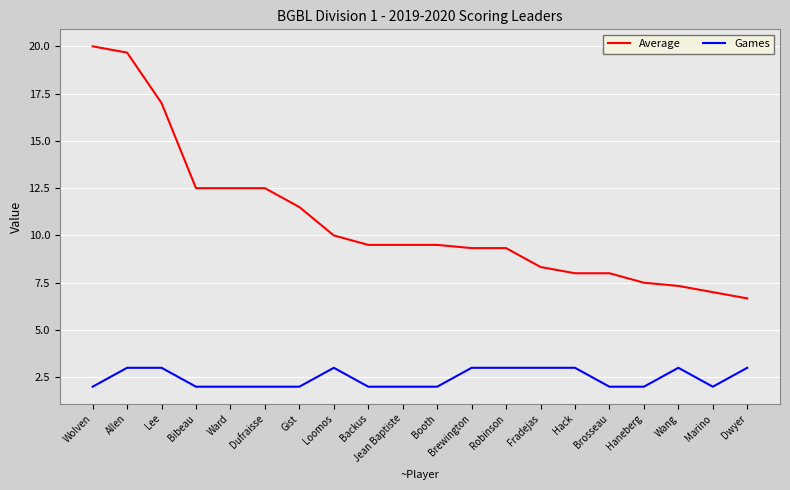

What is the spread (max minus min) of values at Lee?

14.0